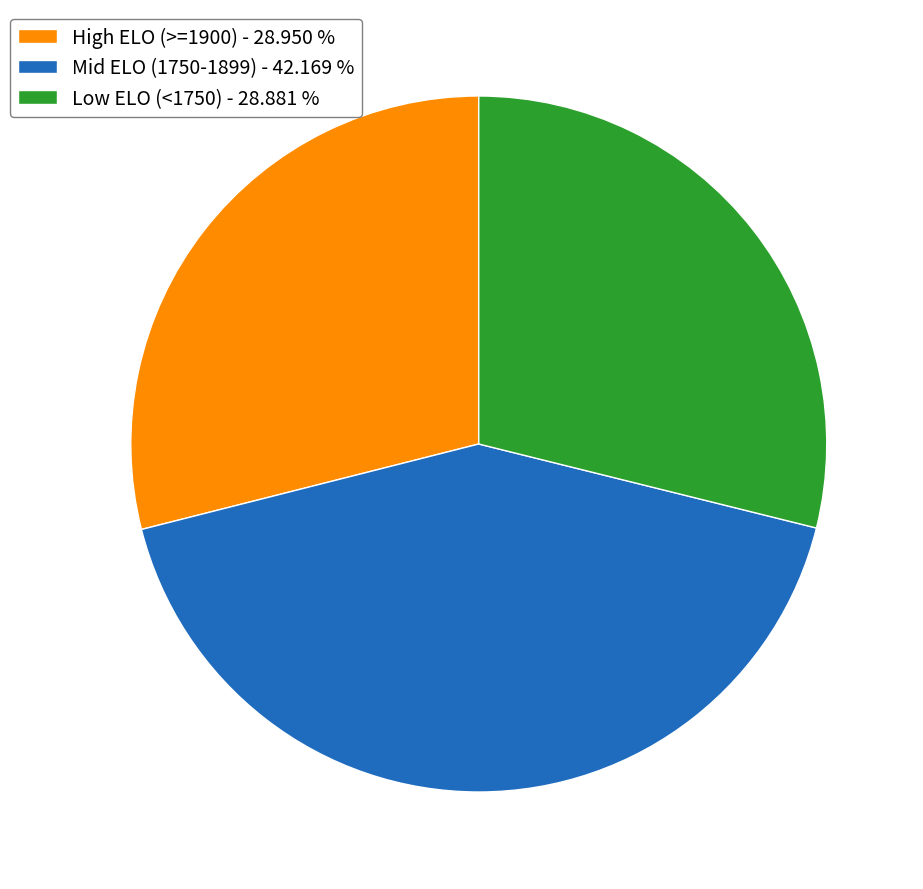

Does Low ELO (<1750) - 28.881 % represent more than half of the total?

No